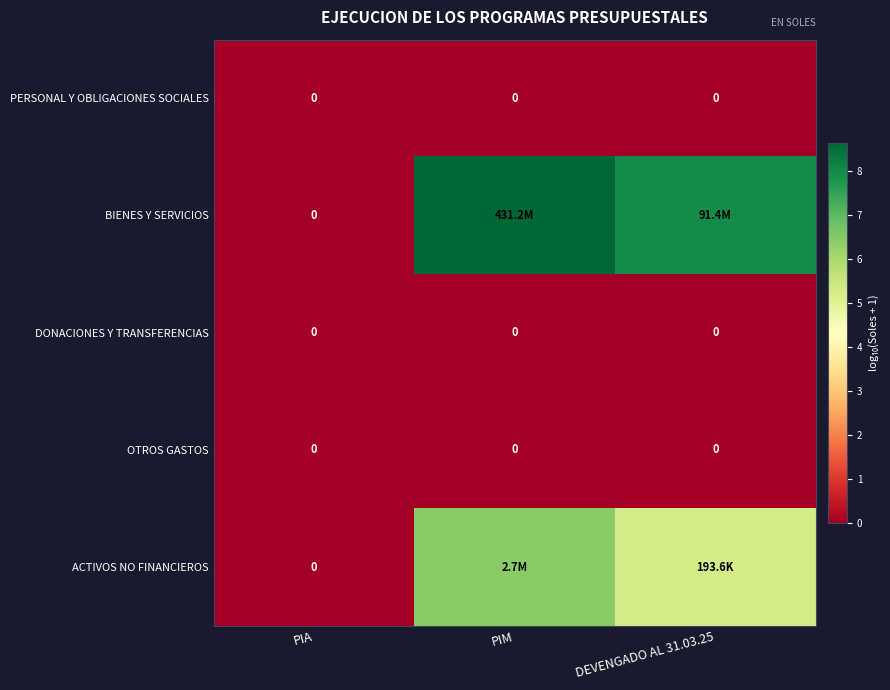

How many values in the ACTIVOS NO FINANCIEROS series exceed 5?

2